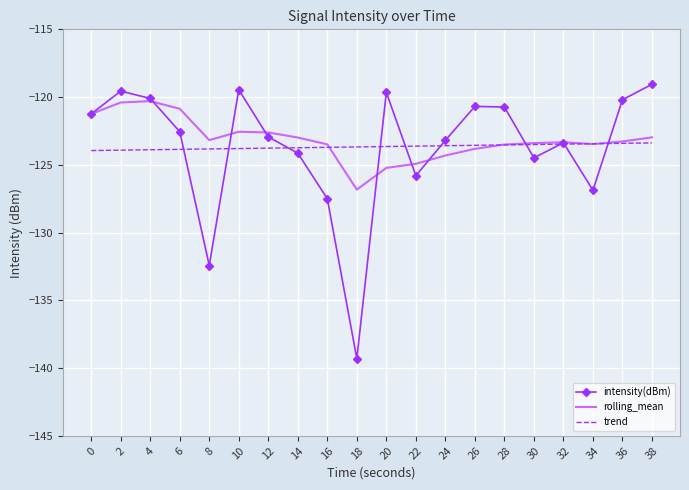

What is the sum of all trend values?

-2473.3